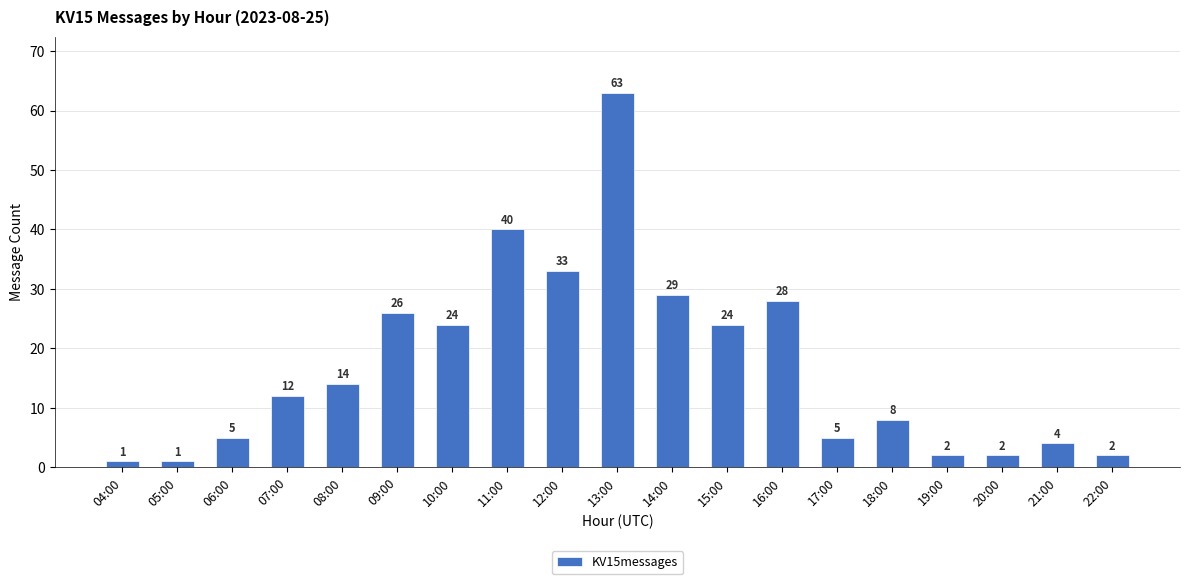

The chart shows a value of 24 at 10:00. True or false?

True